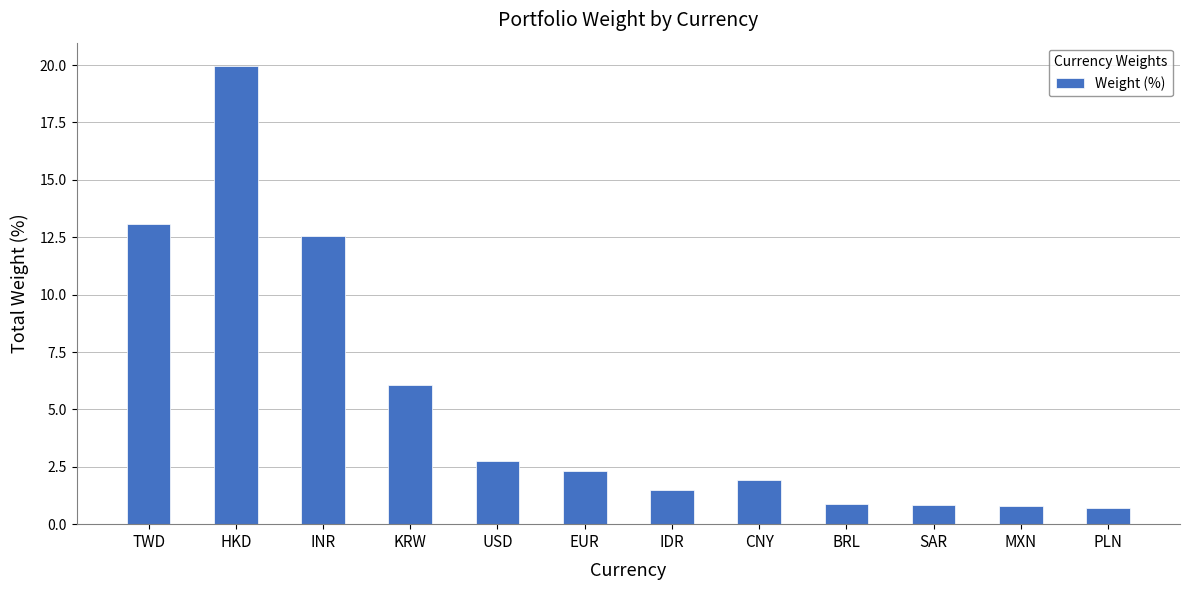

Is it true that the value at HKD is 8.2?

False